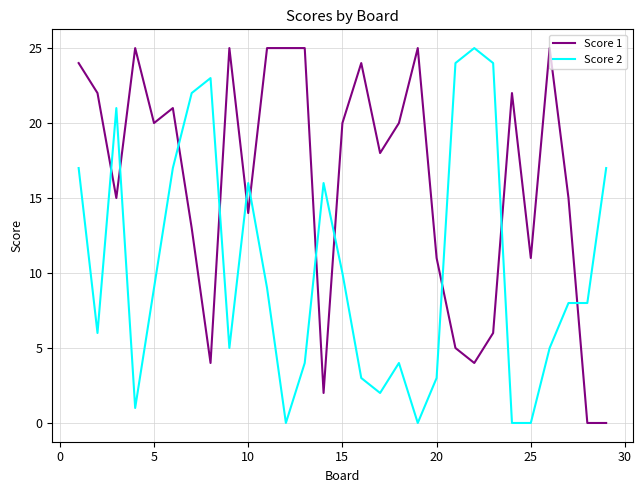

Which series has the largest total across all categories?

Score 1